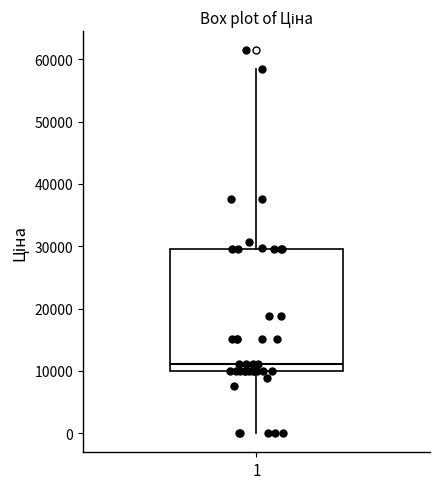

Transcribe this box plot: give where the median line is, the range the box spans, and where the two whiskers end, as read against the y-axis. The values are not printed on the chart, so give them approximately, as read against the axis.

median 11000, box 10000 to 29000, whiskers 0 to 58000